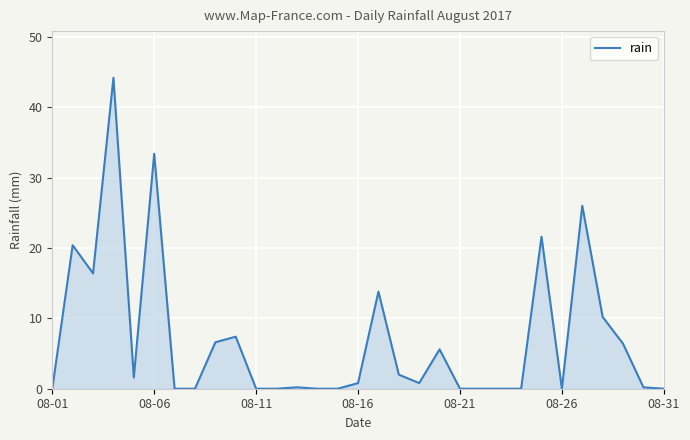

How many categories are shown in the chart?

31